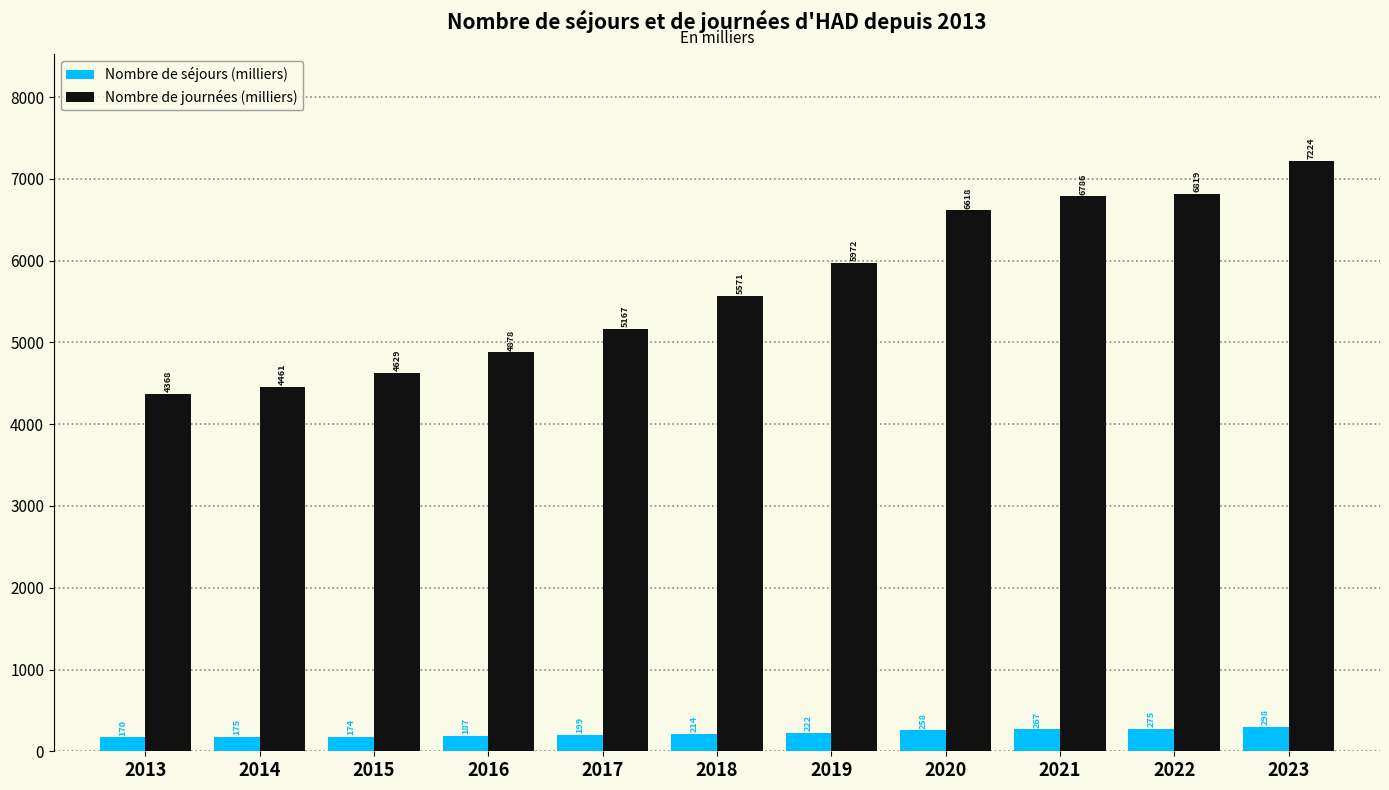

How many bars are there in each group?

2